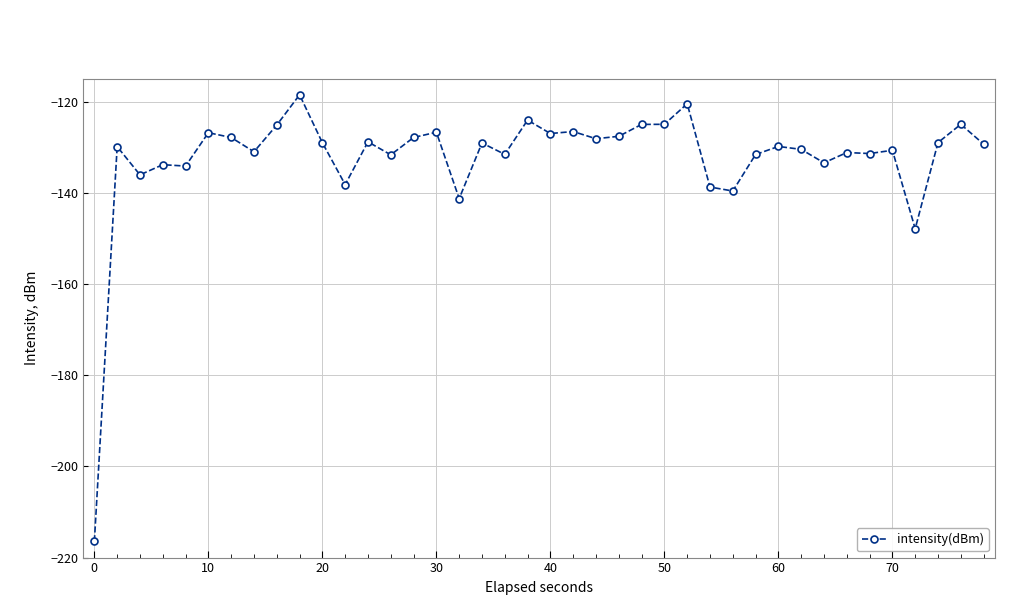

What is the difference between the second highest and minimum values?

96.0